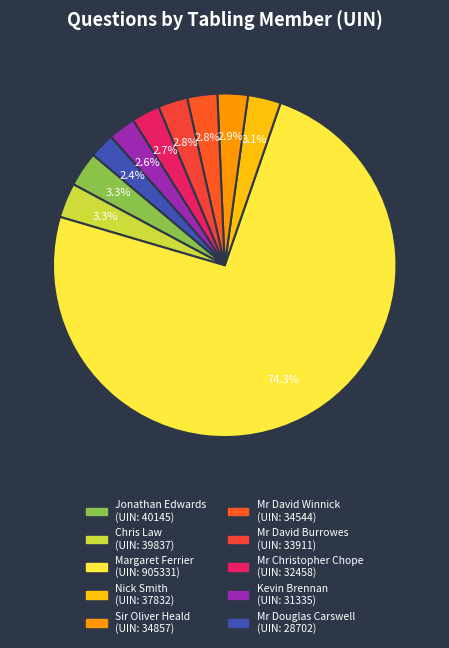

Rank the categories by value from lowest to highest.

Mr Douglas Carswell, Kevin Brennan, Mr Christopher Chope, Mr David Burrowes, Mr David Winnick, Sir Oliver Heald, Nick Smith, Chris Law, Jonathan Edwards, Margaret Ferrier